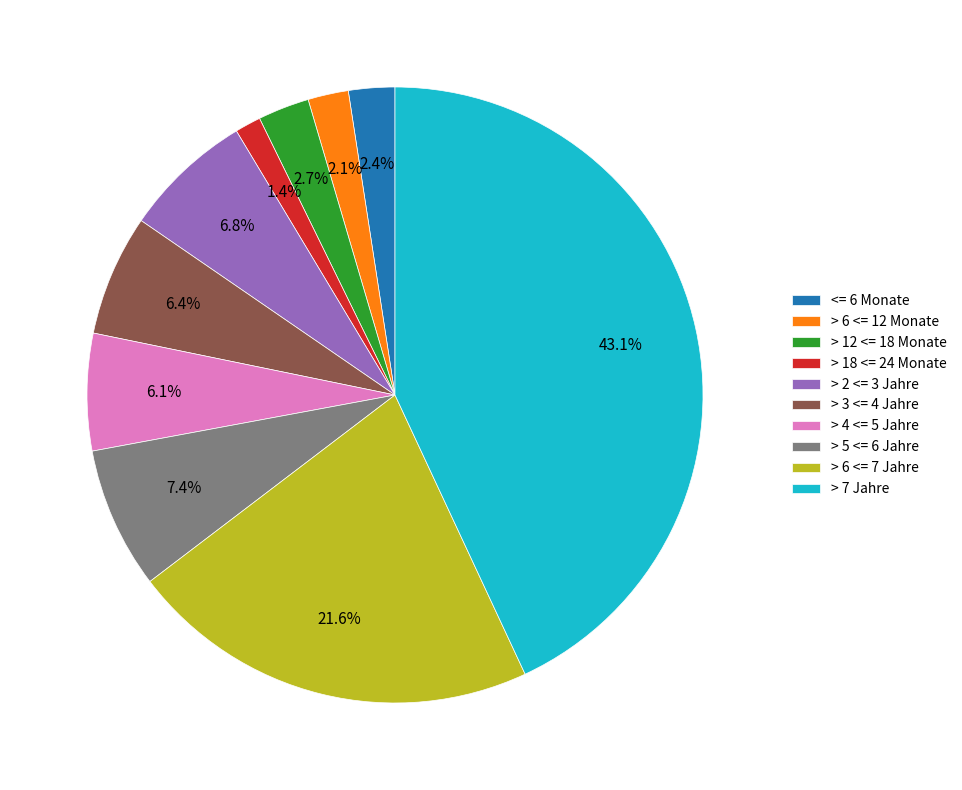

To the nearest percent, what is the average slice percentage?

10%